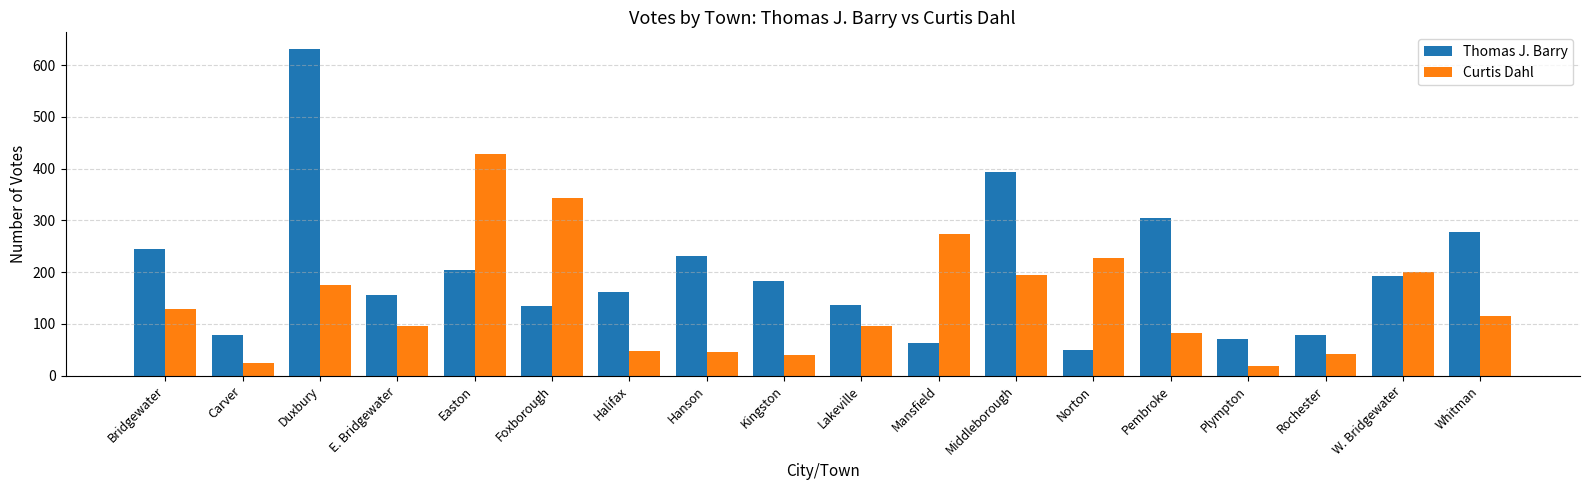

How many data points in Thomas J. Barry are less than 183?

9